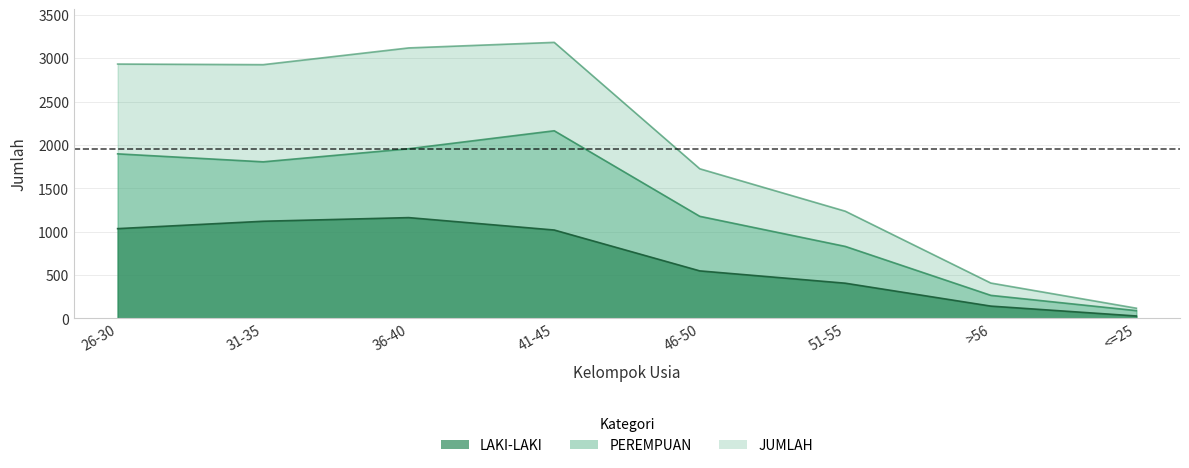

What is the difference between the second highest and minimum values in the JUMLAH series?

3000